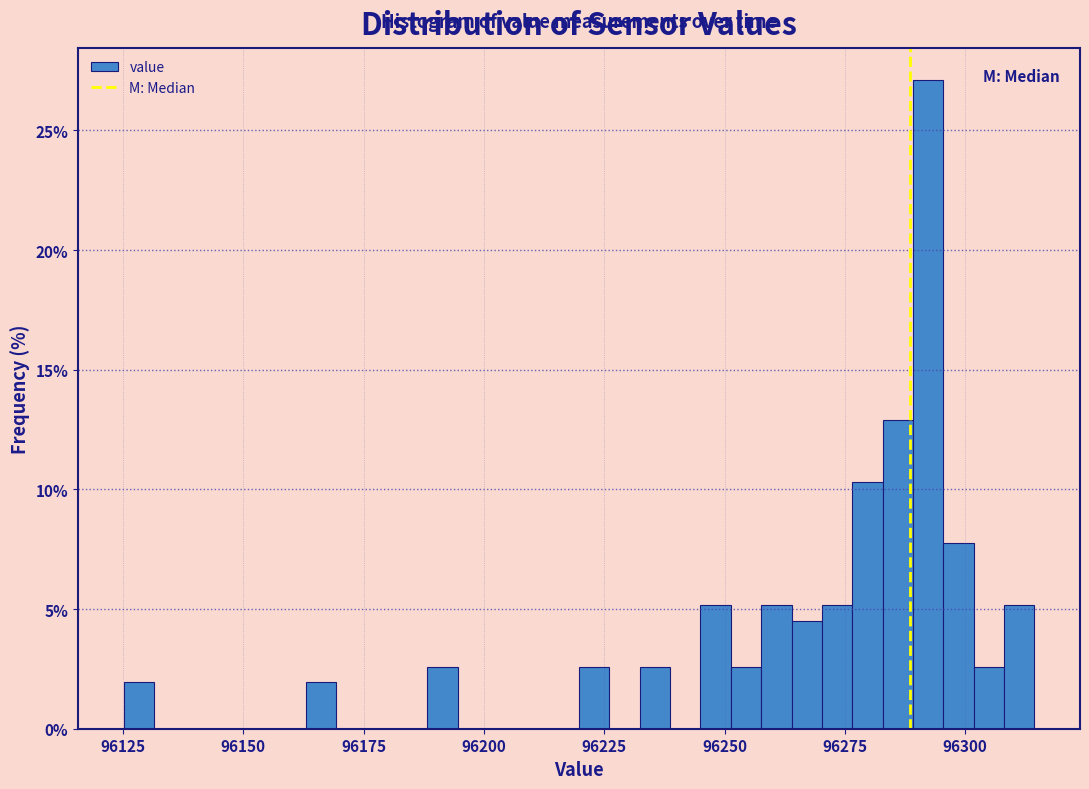

Around what value on the x-axis is the tallest bar? Give the approximate position of its centre, as read against the axis.

96290